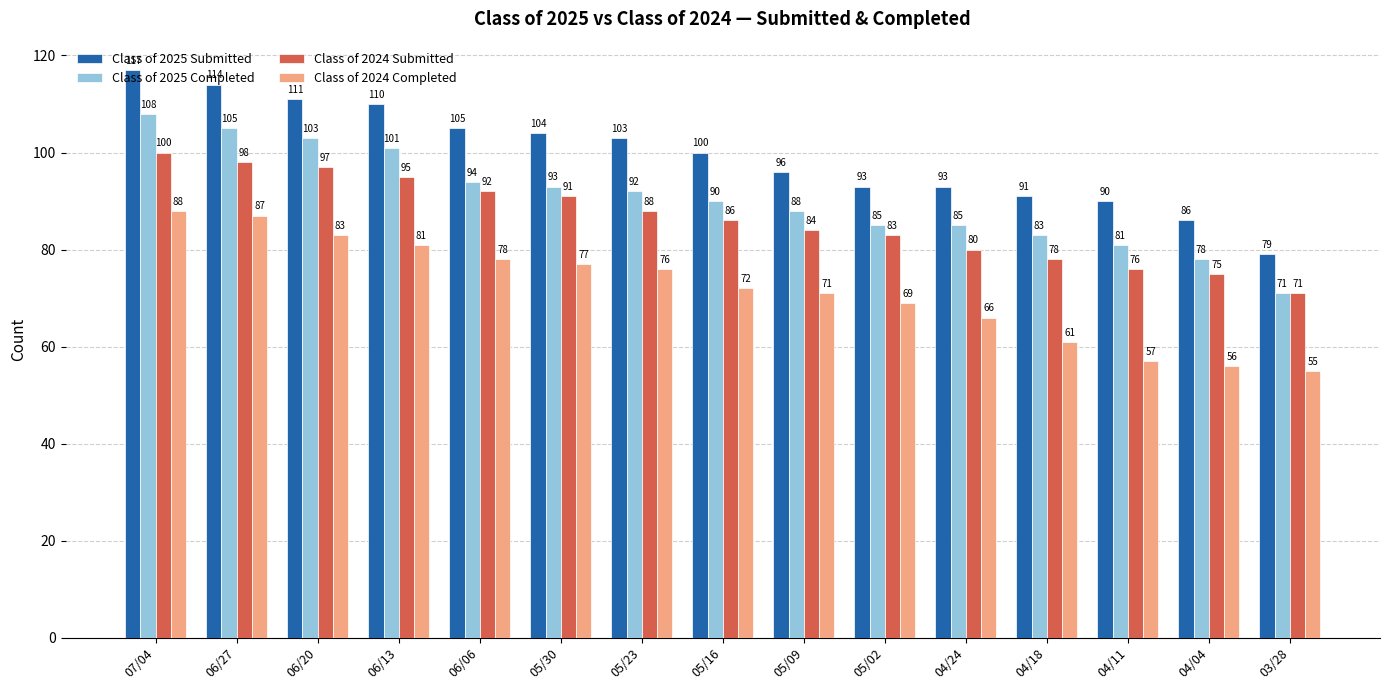

What is the label of the 13th bar from the left?

04/11